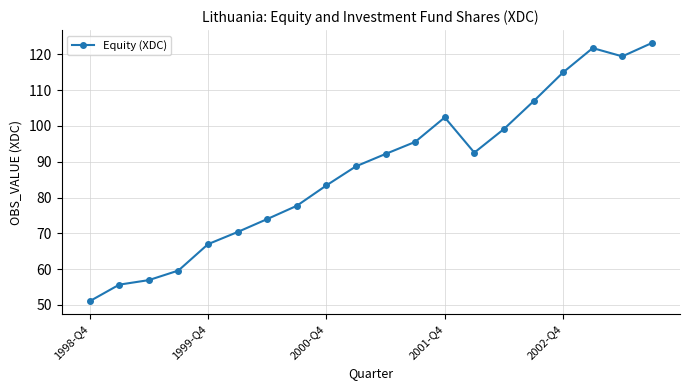

What is the minimum value shown in the chart?

51.0